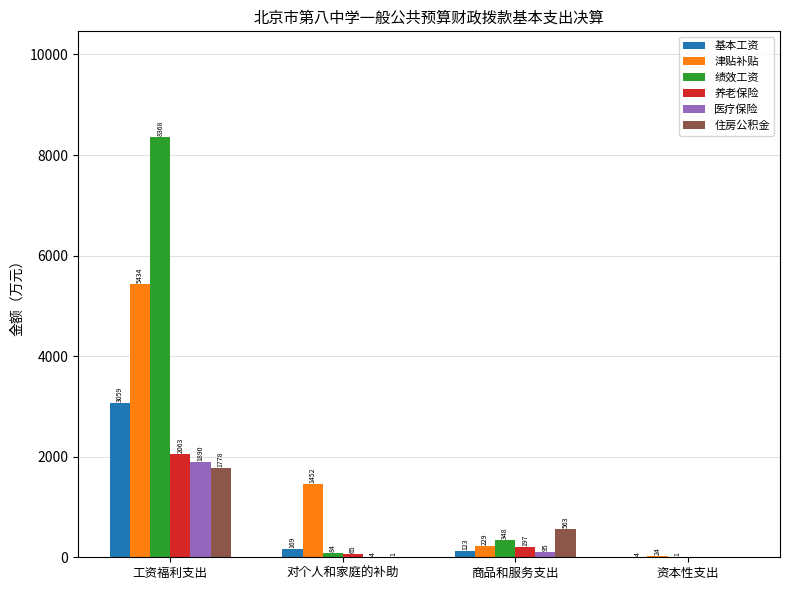

What is the highest value of the 住房公积金 series?

1778.3